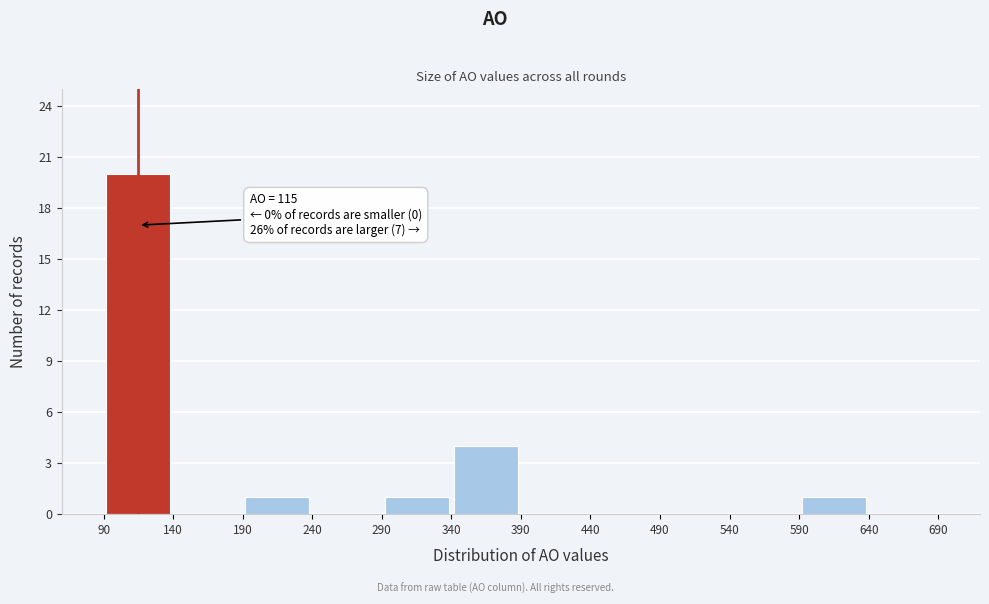

Over which range of the x-axis is the bar tallest?

90 to 140